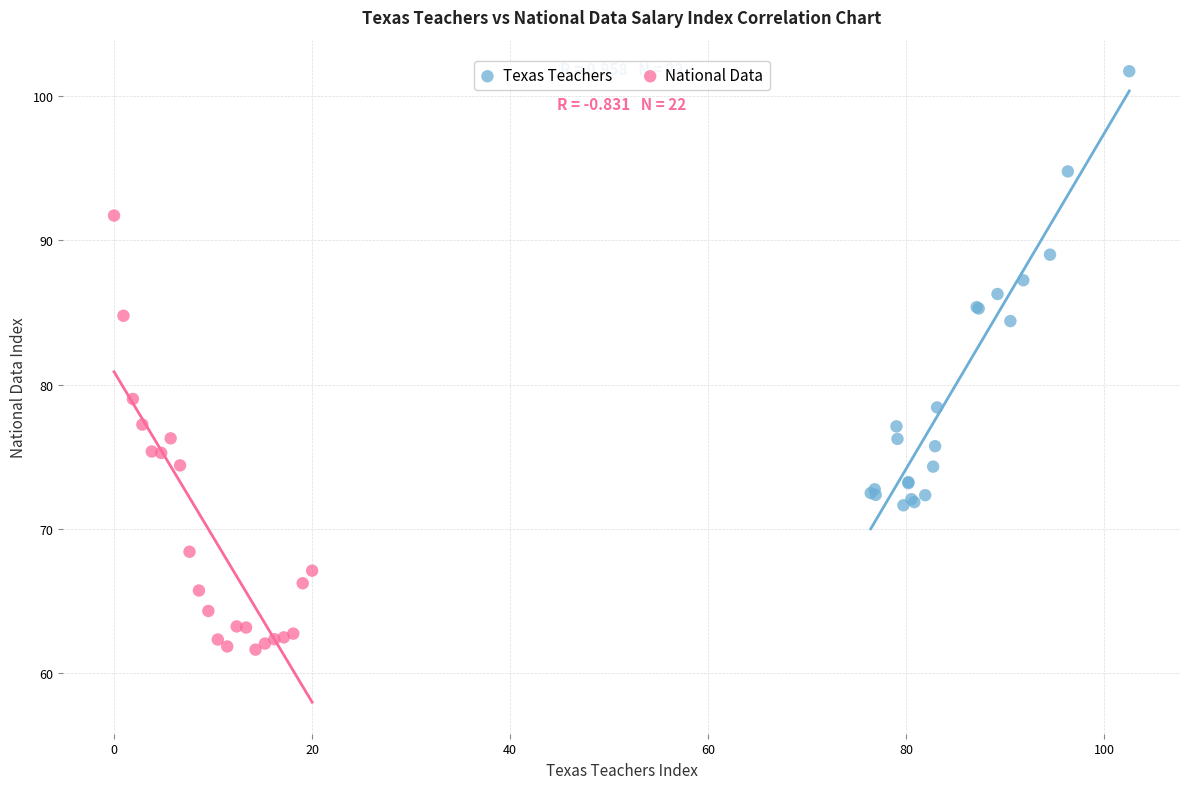

Which series contains the lowest Y value?

National Data